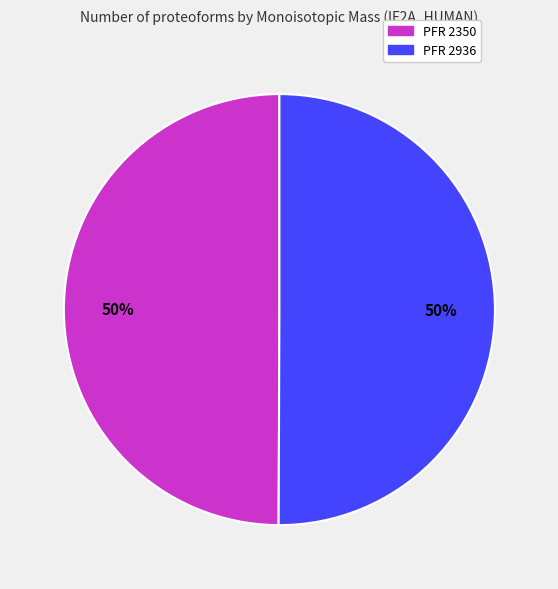

What percentage is the PFR 2350 slice, to the nearest percent?

50%